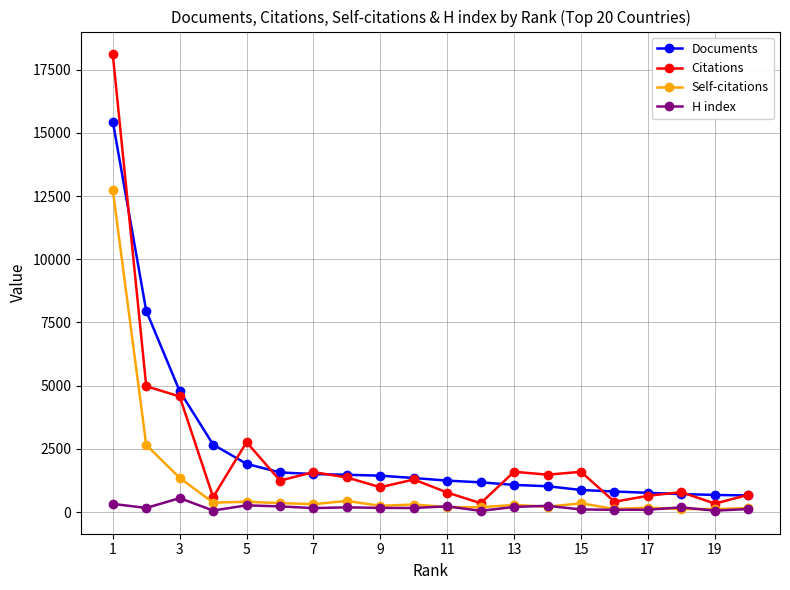

List the series in order of their peak value, highest first.

Citations, Documents, Self-citations, H index